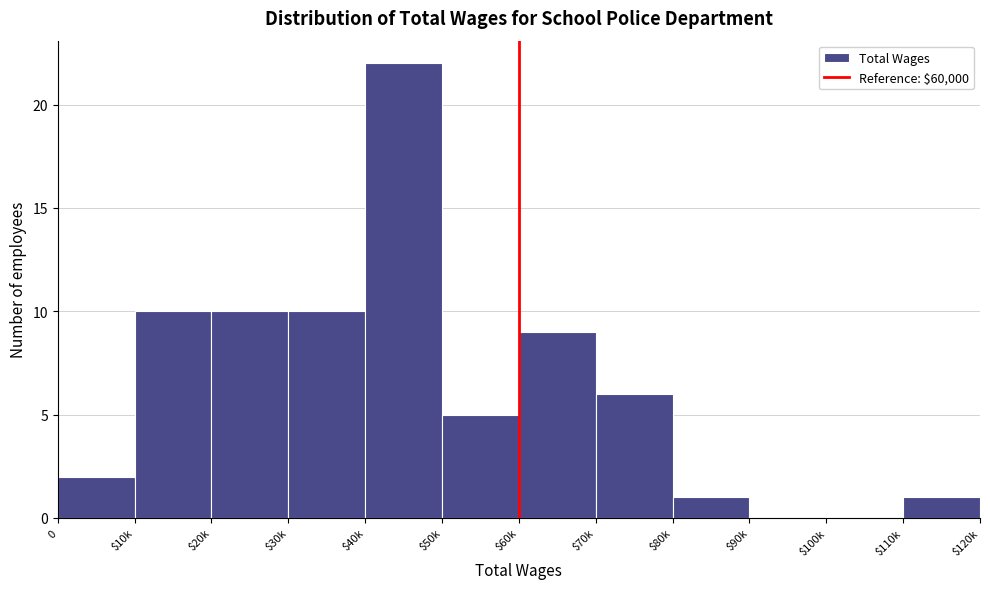

Which category has the highest value across all series?

$40k